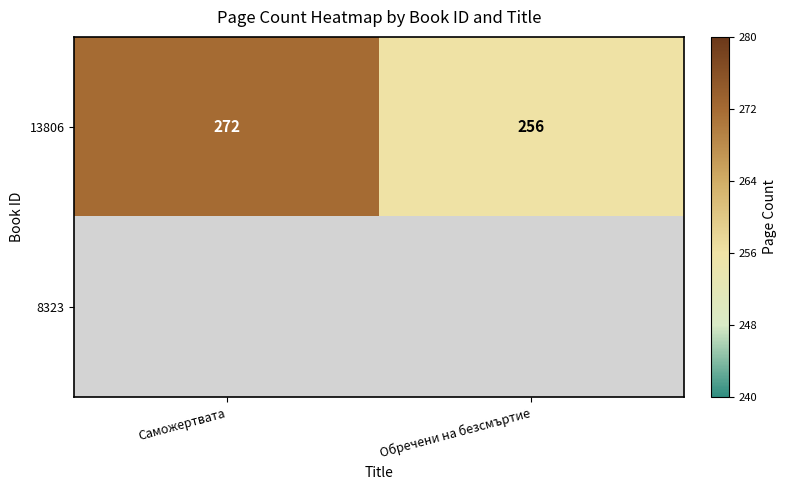

List the labels in order of 13806 value, largest first.

Саможертвата, Обречени на безсмъртие